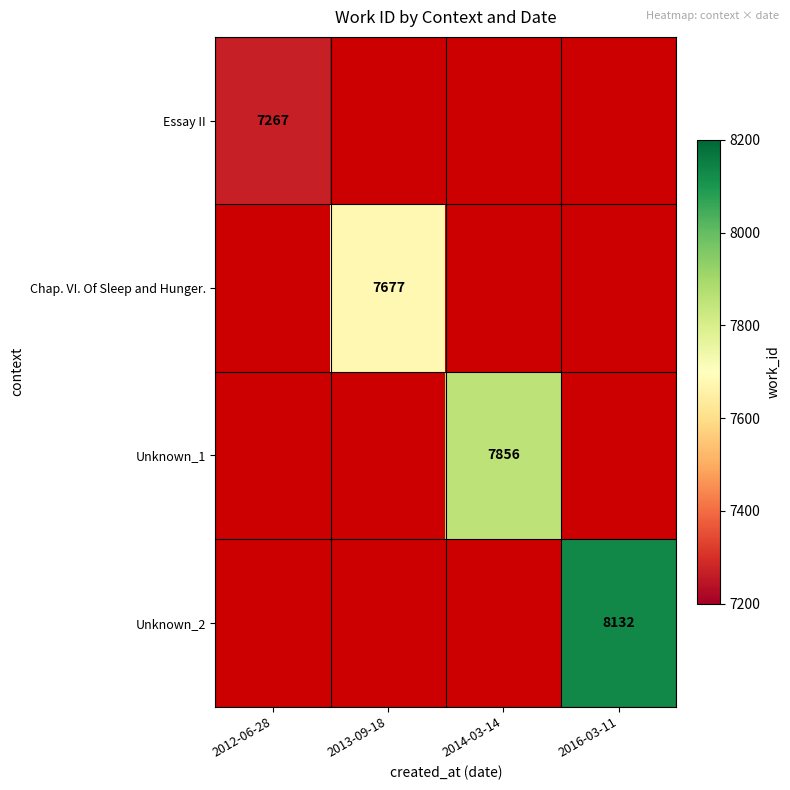

True or false: Essay II has a value of 7267 at 2012-06-28.

True